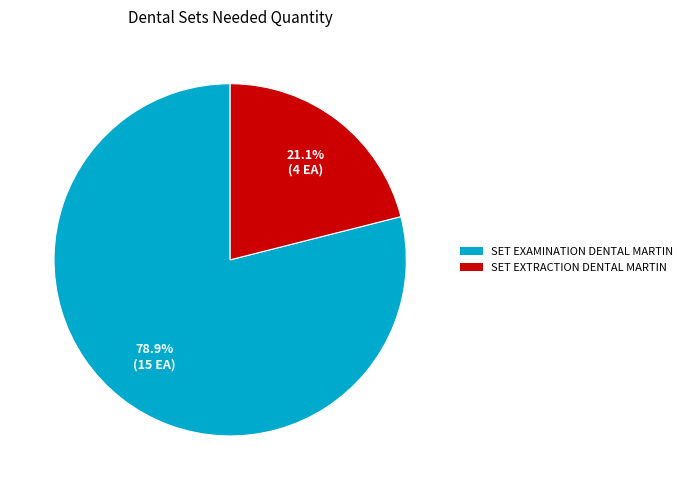

What percentage is the SET EXAMINATION DENTAL MARTIN slice, to the nearest percent?

79%